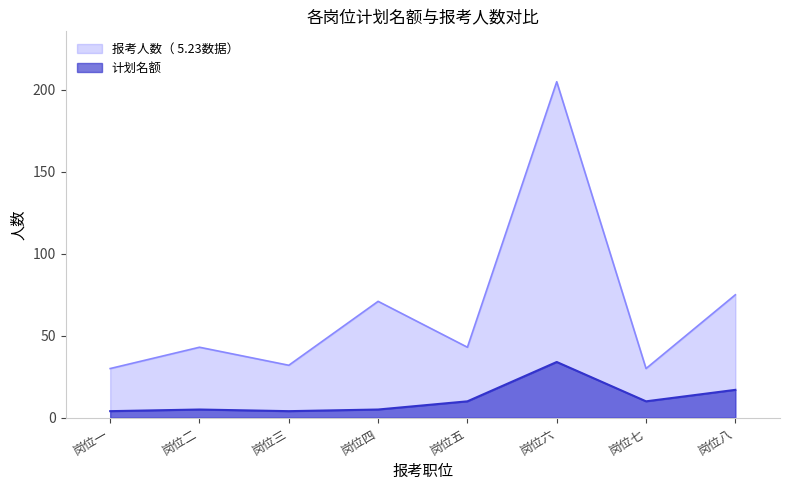

What position from the left is 岗位六?

6